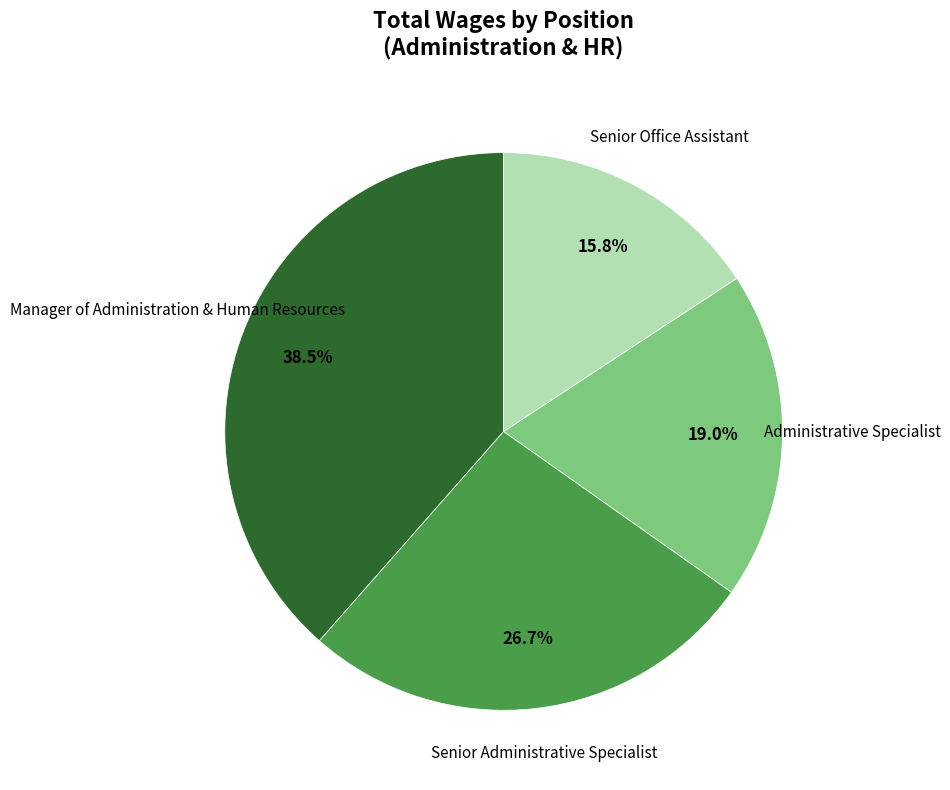

The Manager of Administration & Human Resources slice represents 33% of the pie. True or false?

False